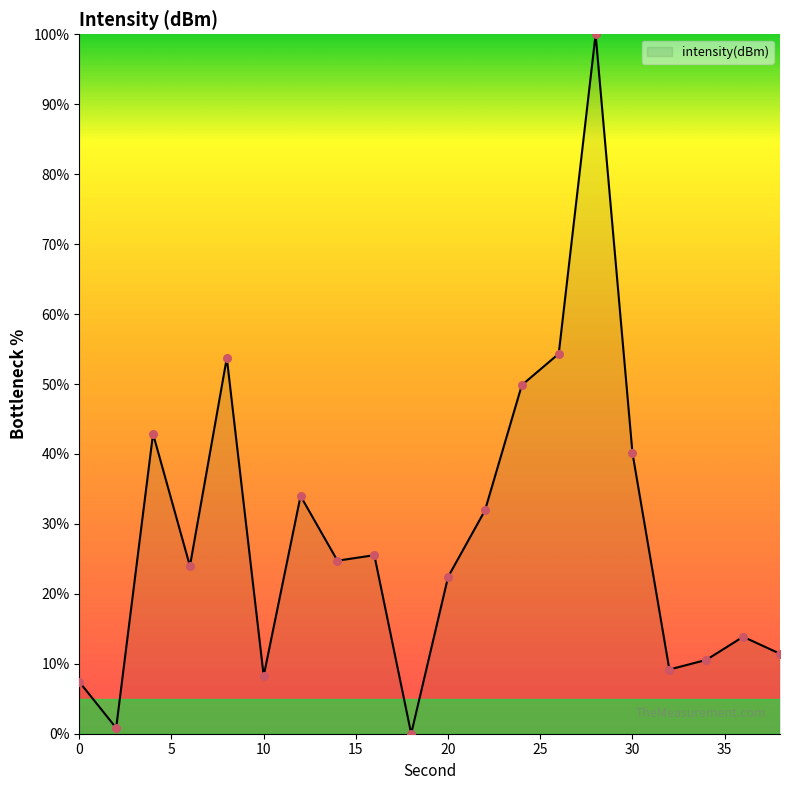

What is the difference between the maximum and minimum values?

100.0